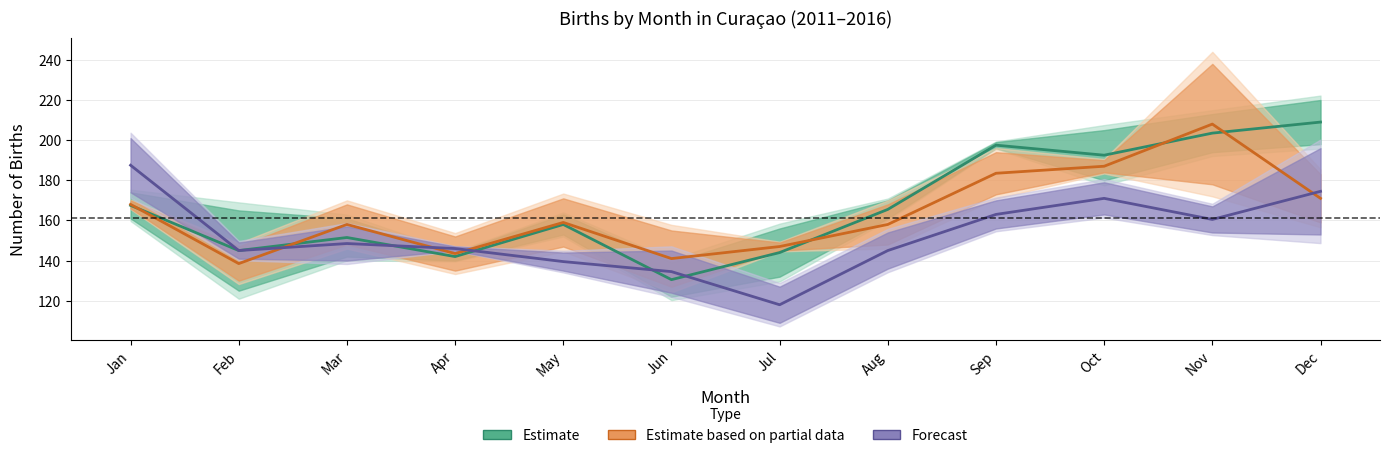

At which label is Estimate closest to 169?

Jan